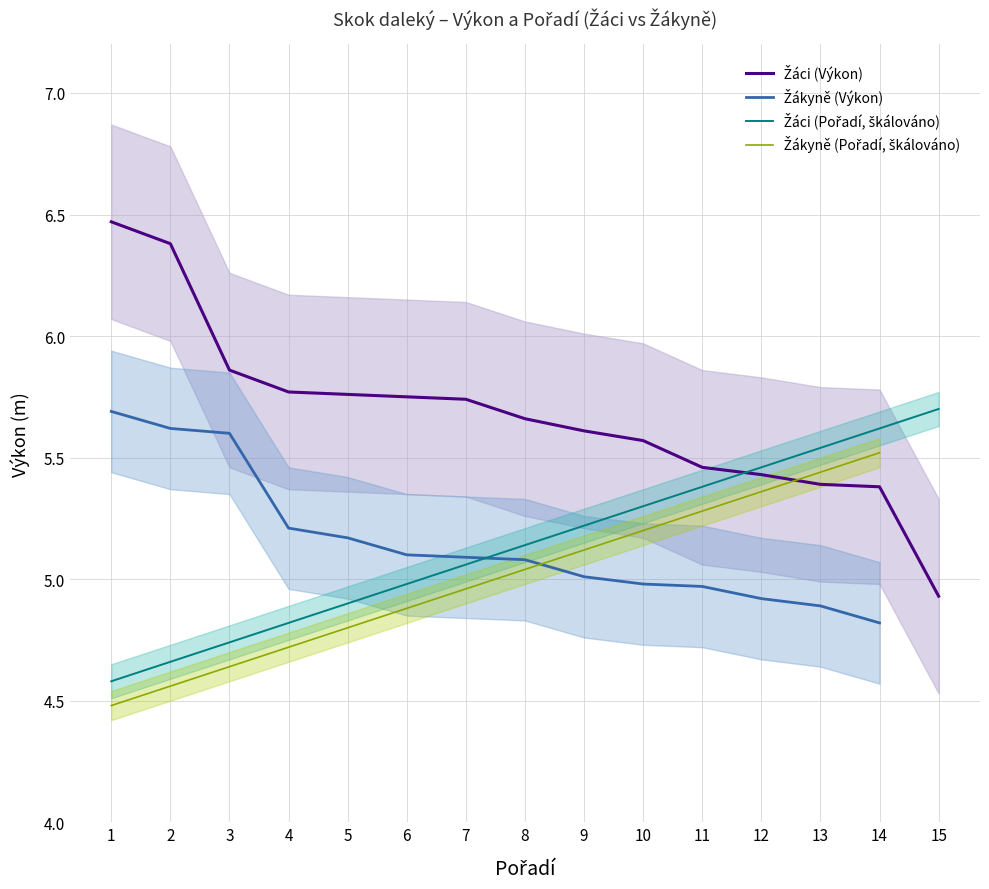

The value of Žáci (Výkon) at 13 is 3.5. True or false?

False